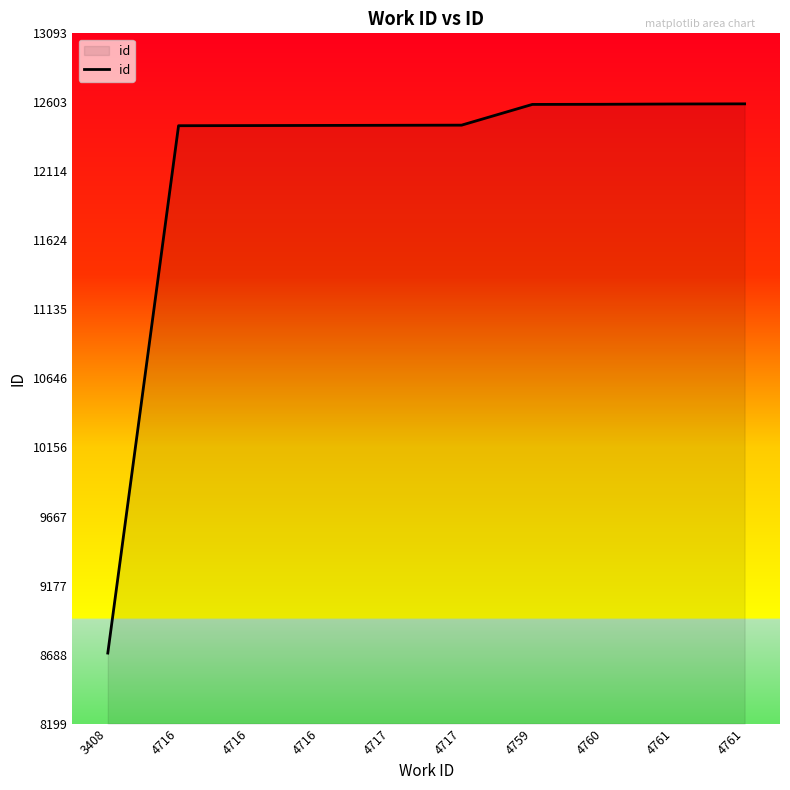

At which label is the value closest to 10646?

4716